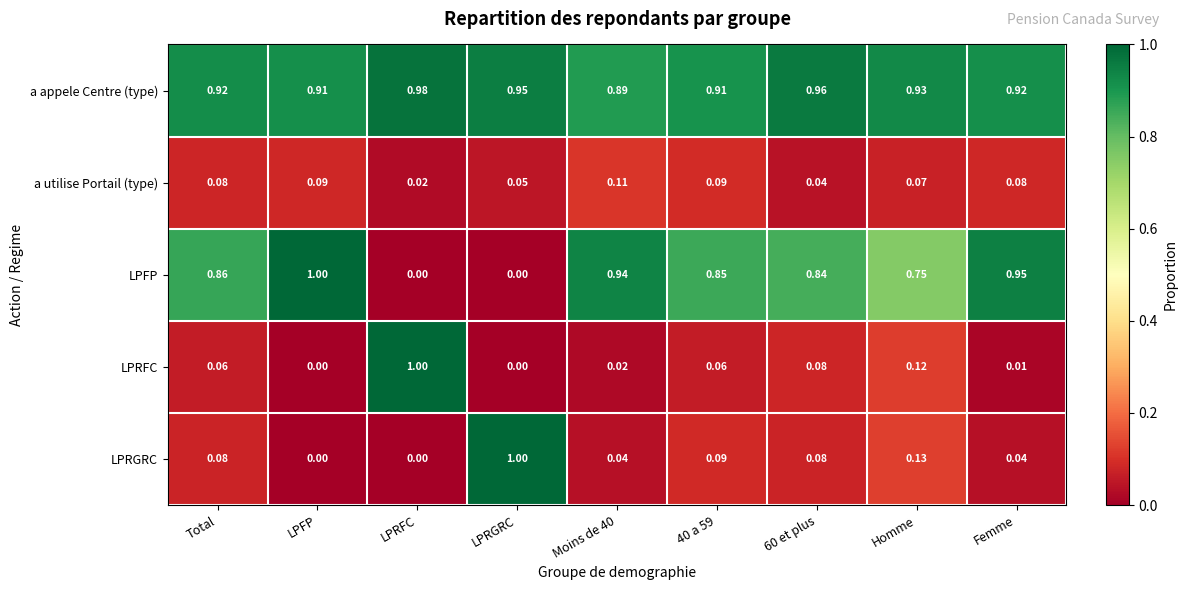

At Femme, list the series in order from smallest to largest.

LPRFC, LPRGRC, a utilise Portail (type), a appele Centre (type), LPFP